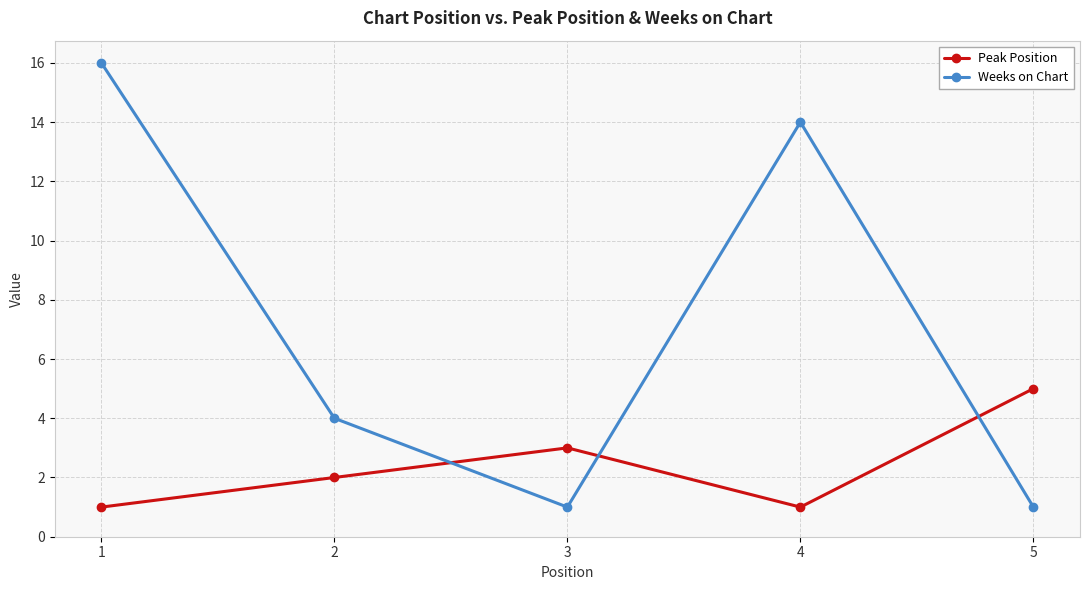

Reading right to left, what are all the values shown in this chart?

Peak Position: 5=5	4=1	3=3	2=2	1=1
Weeks on Chart: 5=1	4=14	3=1	2=4	1=16